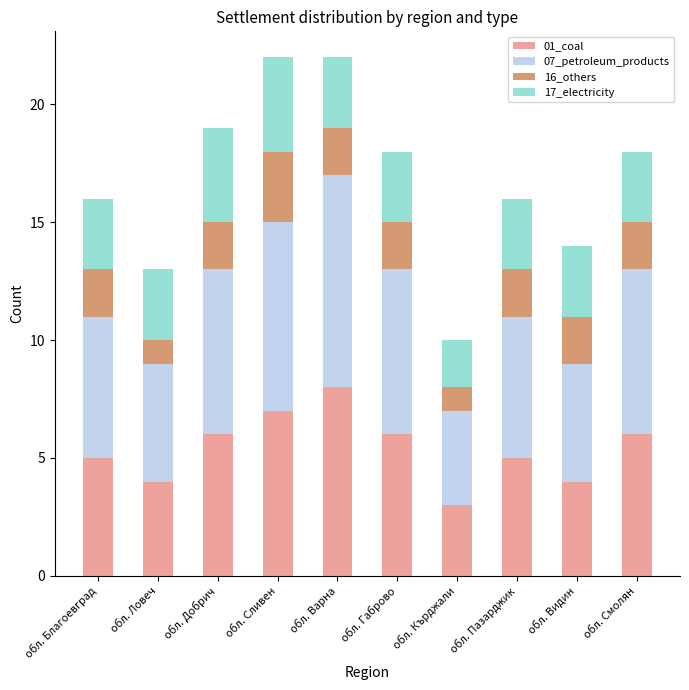

What is the total value across all series at обл. Ловеч?

13